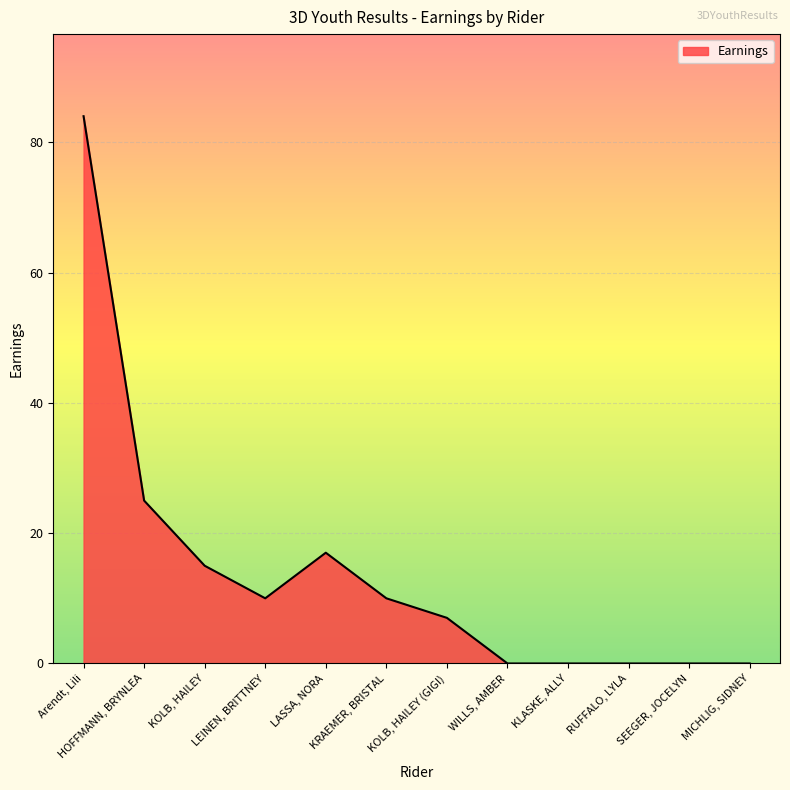

Reading right to left, transcribe all the data shown in this chart.

MICHLIG, SIDNEY=0	SEEGER, JOCELYN=0	RUFFALO, LYLA=0	KLASKE, ALLY=0	WILLS, AMBER=0	KOLB, HAILEY (GIGI)=7	KRAEMER, BRISTAL=10	LASSA, NORA=17	LEINEN, BRITTNEY=10	KOLB, HAILEY=15	HOFFMANN, BRYNLEA=25	Arendt, Lili=84